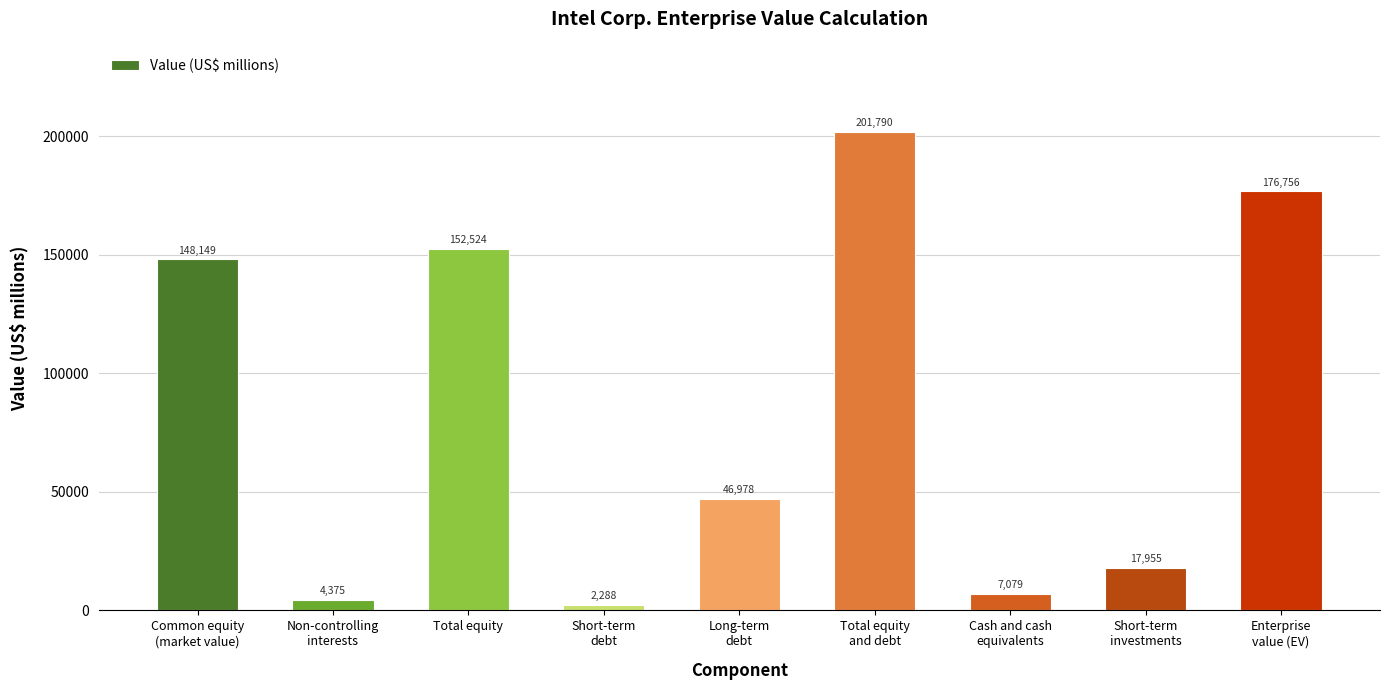

What is the maximum value shown in the chart?

201790